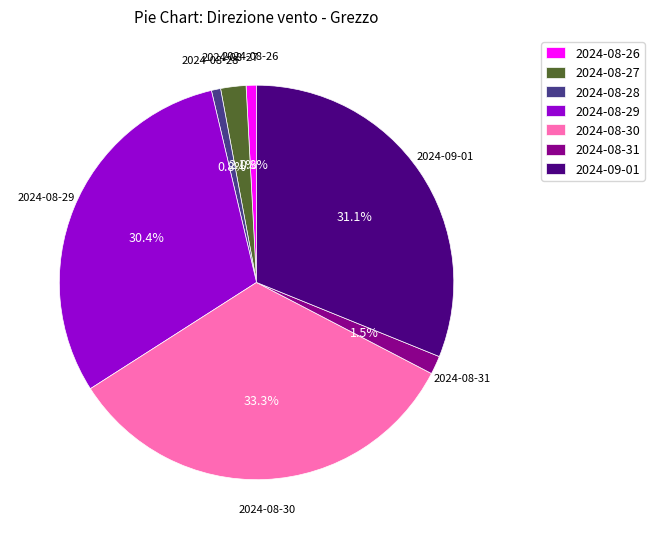

How many slices are in this pie chart?

7